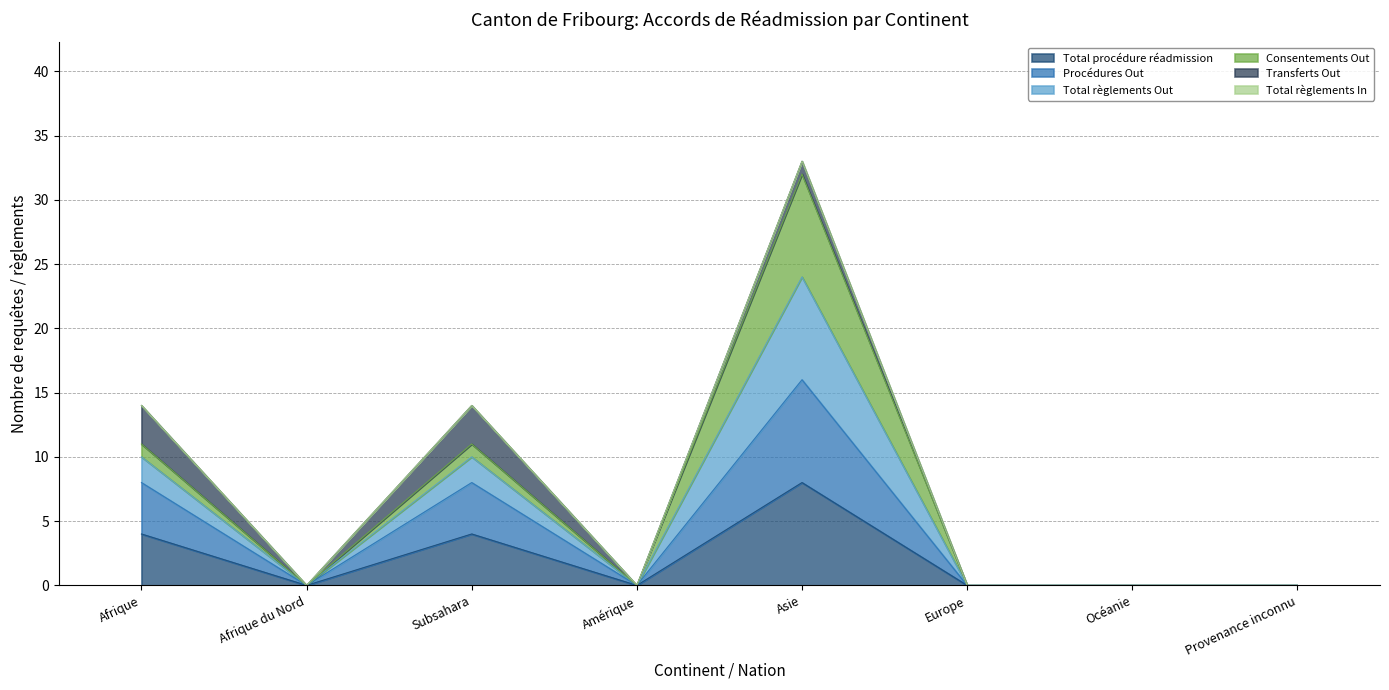

Which label corresponds to the smallest value in the chart?

Afrique du Nord